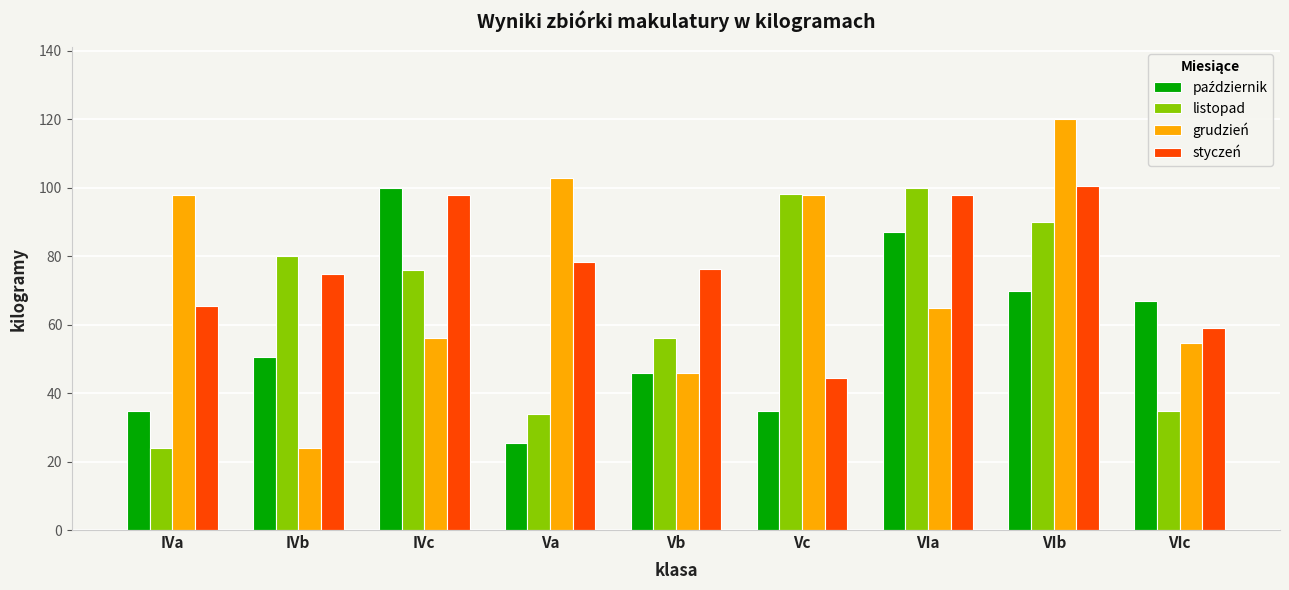

What position from the left is VIa?

7